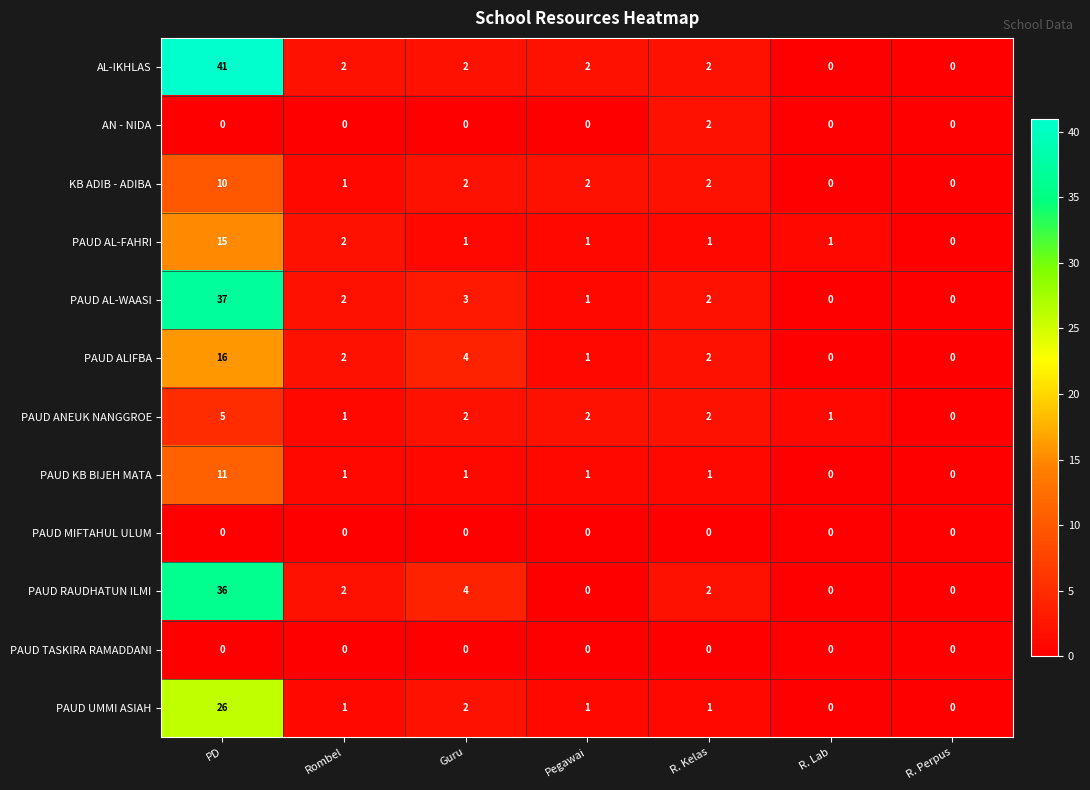

At which category does the chart reach its peak across all series?

PD